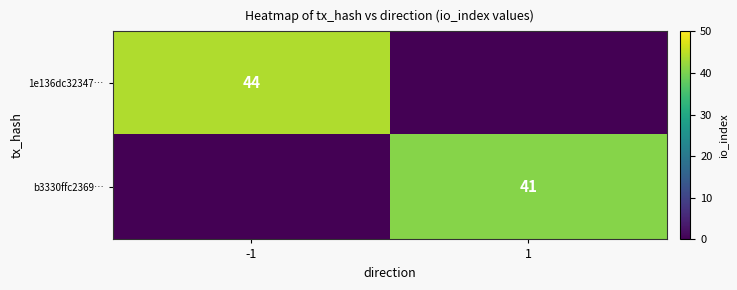

The value of 1e136dc32347… at -1 is 79. True or false?

False